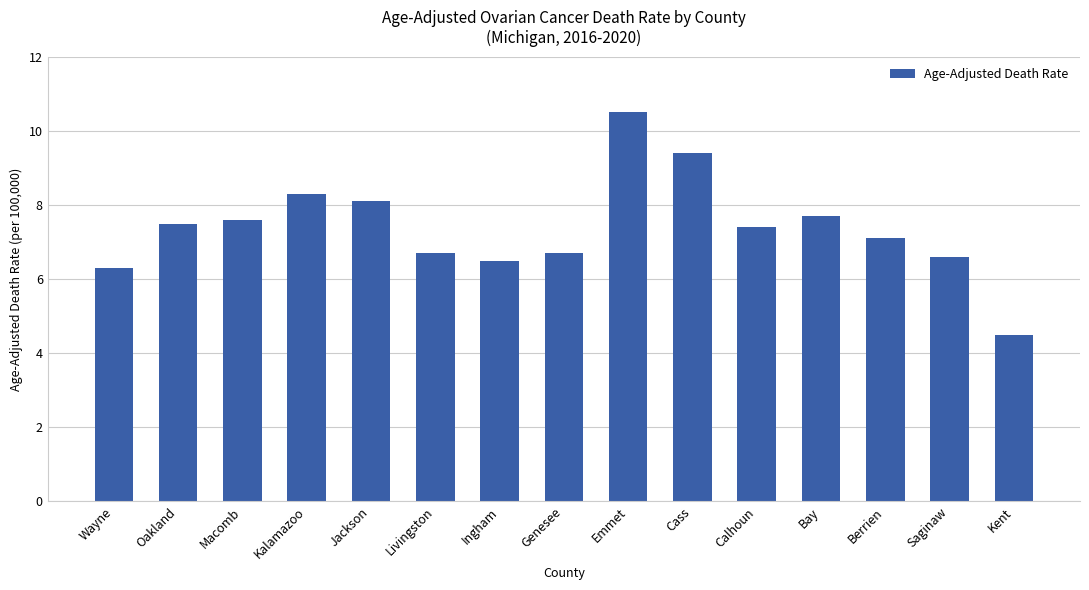

Reading left to right, transcribe all the data shown in this chart.

6.3	7.5	7.6	8.3	8.1	6.7	6.5	6.7	10.5	9.4	7.4	7.7	7.1	6.6	4.5